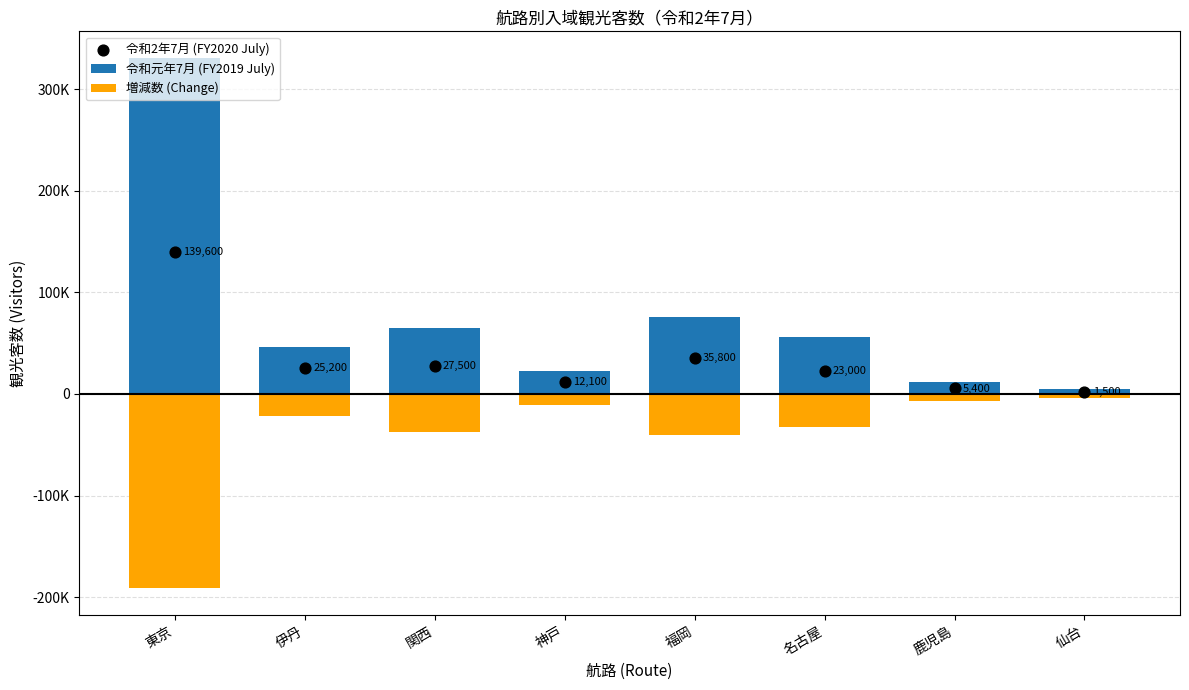

What are all the series names shown in the legend?

令和元年7月 (FY2019 July), 増減数 (Change), 令和2年7月 (FY2020 July)